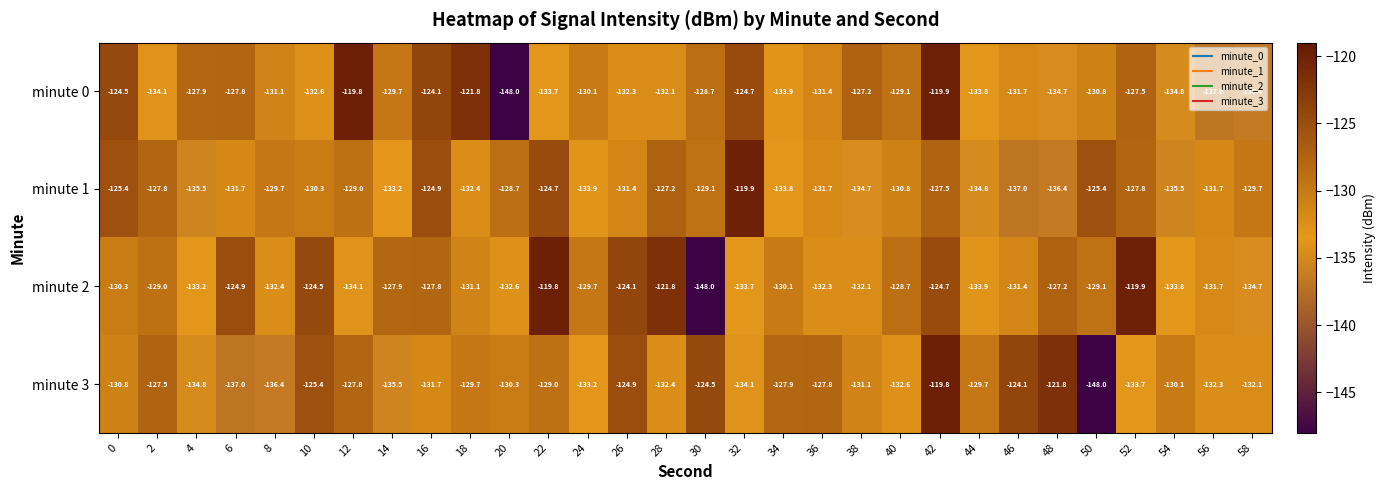

At which label does minute 0 reach its minimum?

20